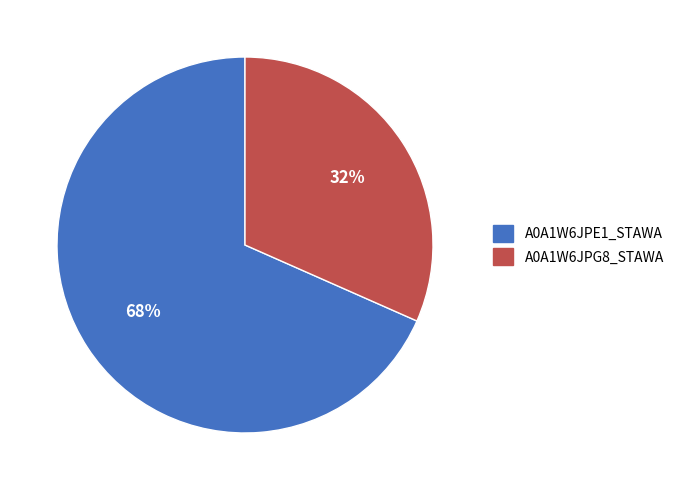

Which slice is the largest?

A0A1W6JPE1_STAWA